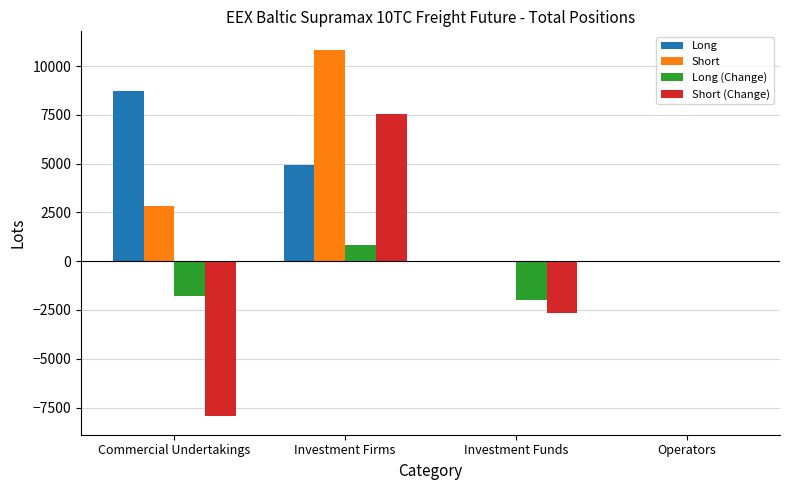

How many data points does each series have?

4